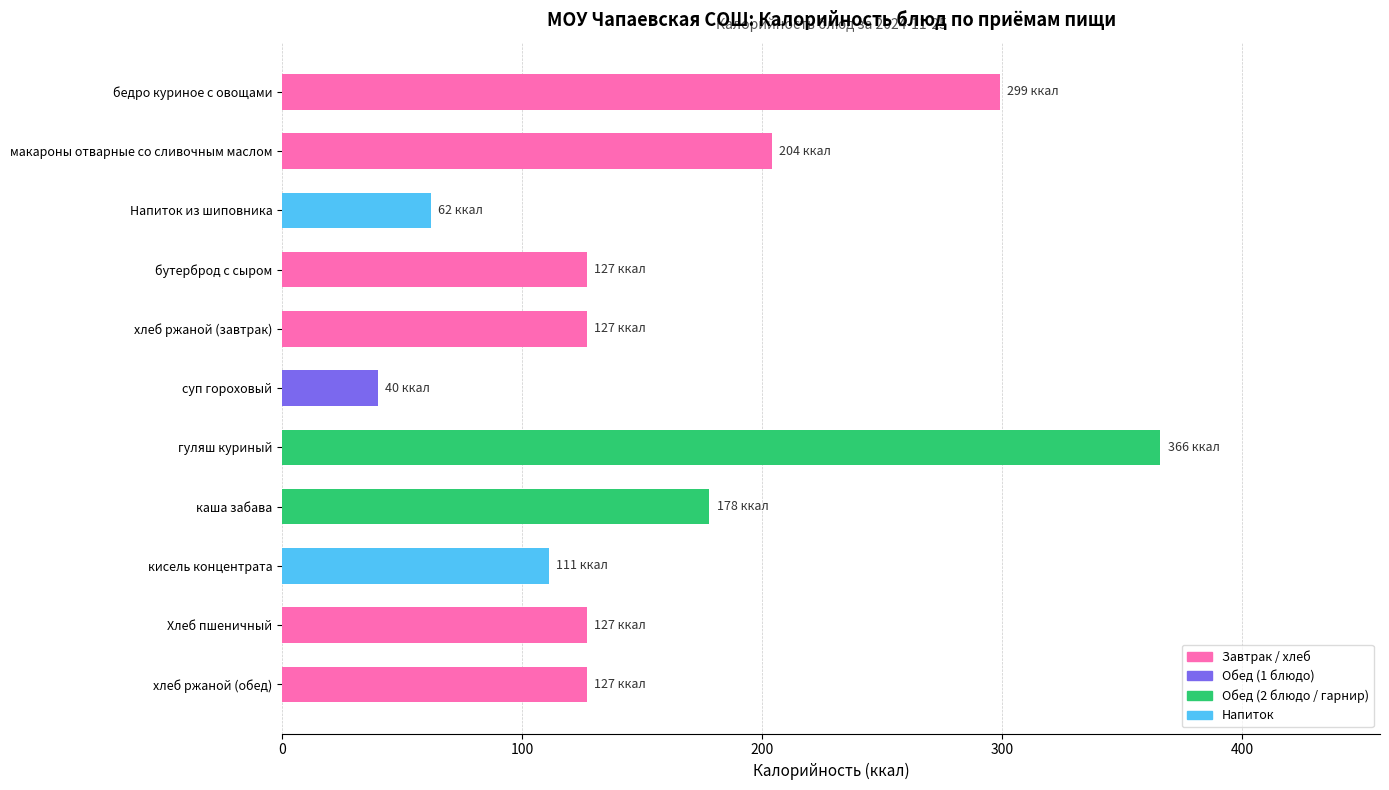

Which has a higher value, макароны отварные со сливочным маслом or бедро куриное с овощами?

бедро куриное с овощами